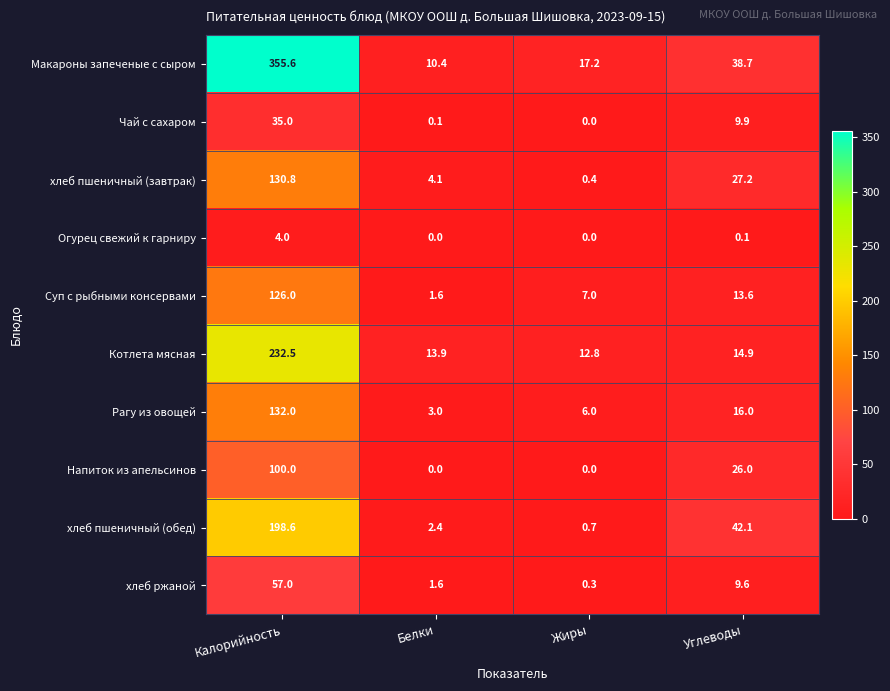

Is it true that хлеб пшеничный (обед) equals 23.0 at Углеводы?

False